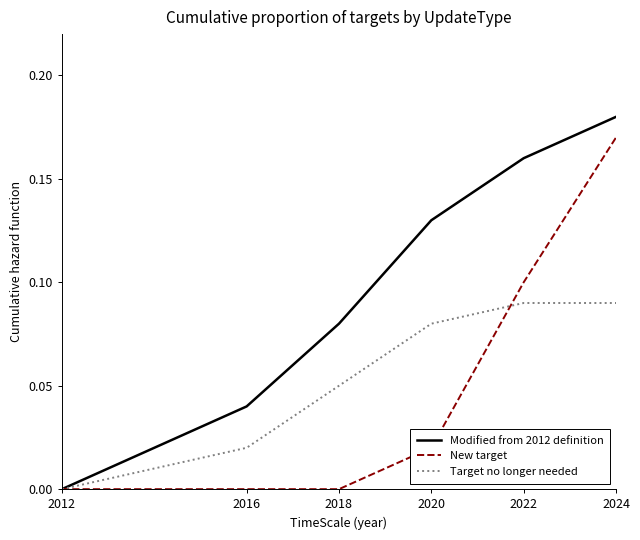

How many lines are shown in the chart?

3